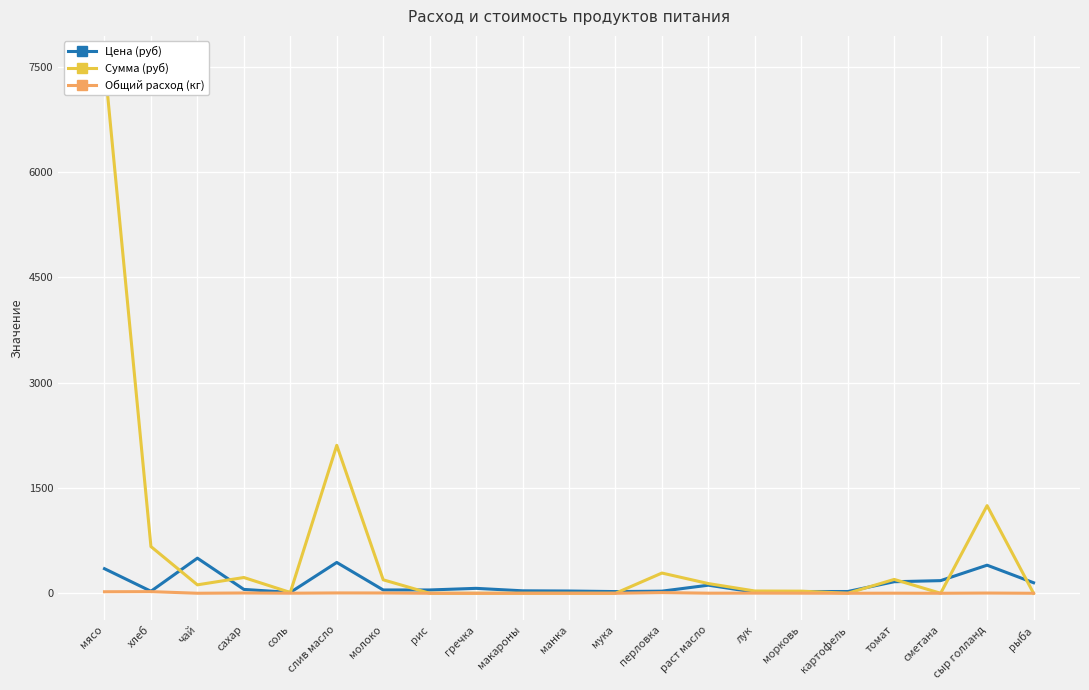

The Сумма (руб) series shows 873.0 at сыр голланд. True or false?

False